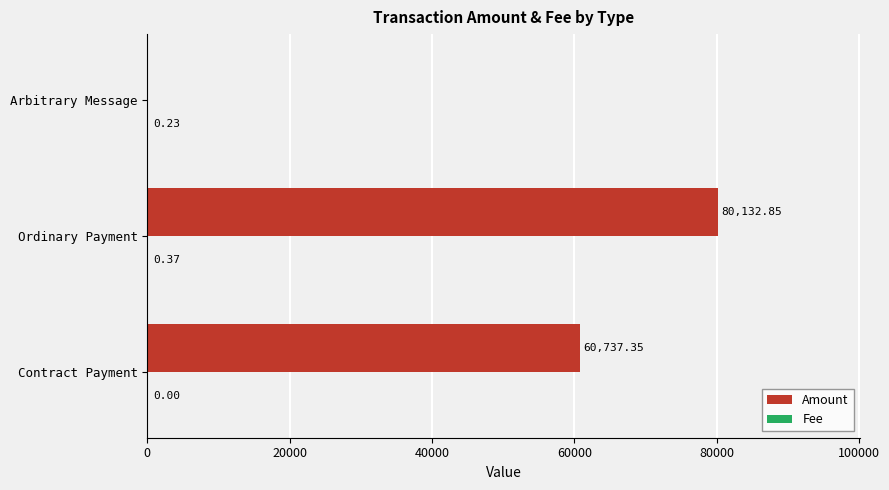

What is the sum of all Amount values?

140870.2